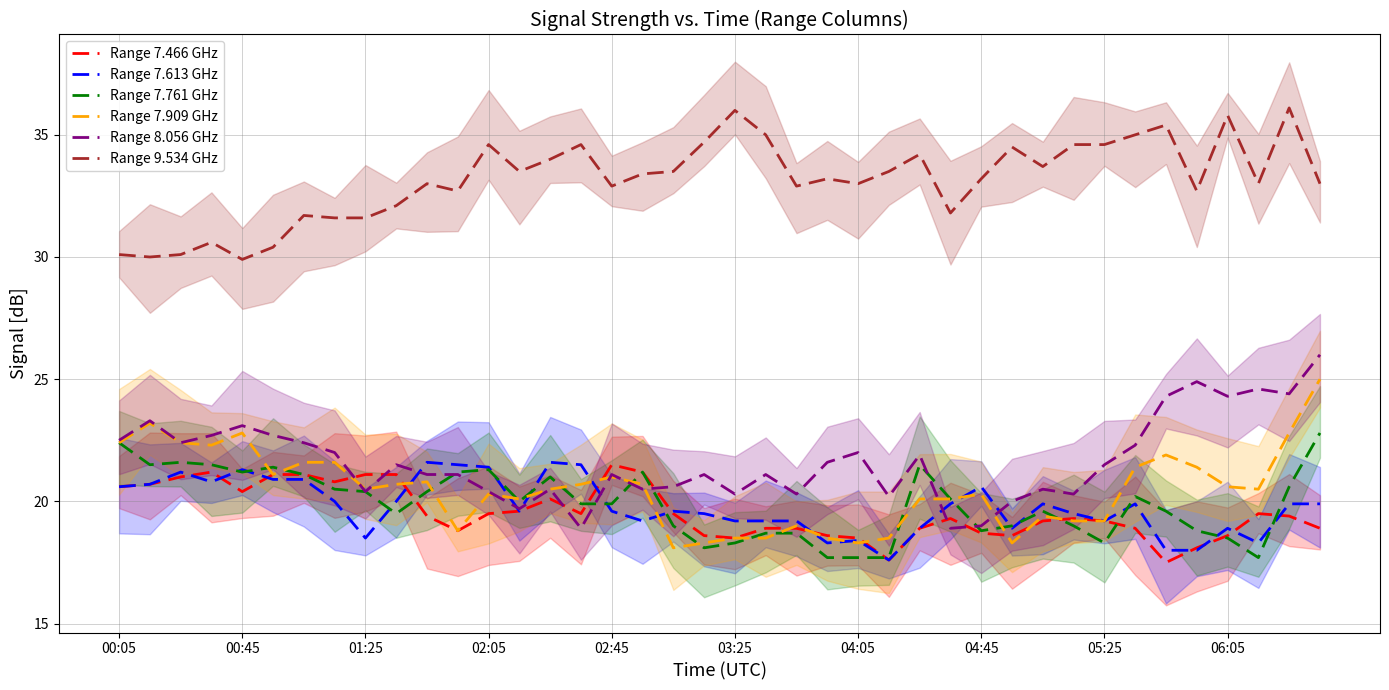

Is the value of Range 9.534 GHz at 33 greater than the value of Range 7.909 GHz at 00:05?

Yes